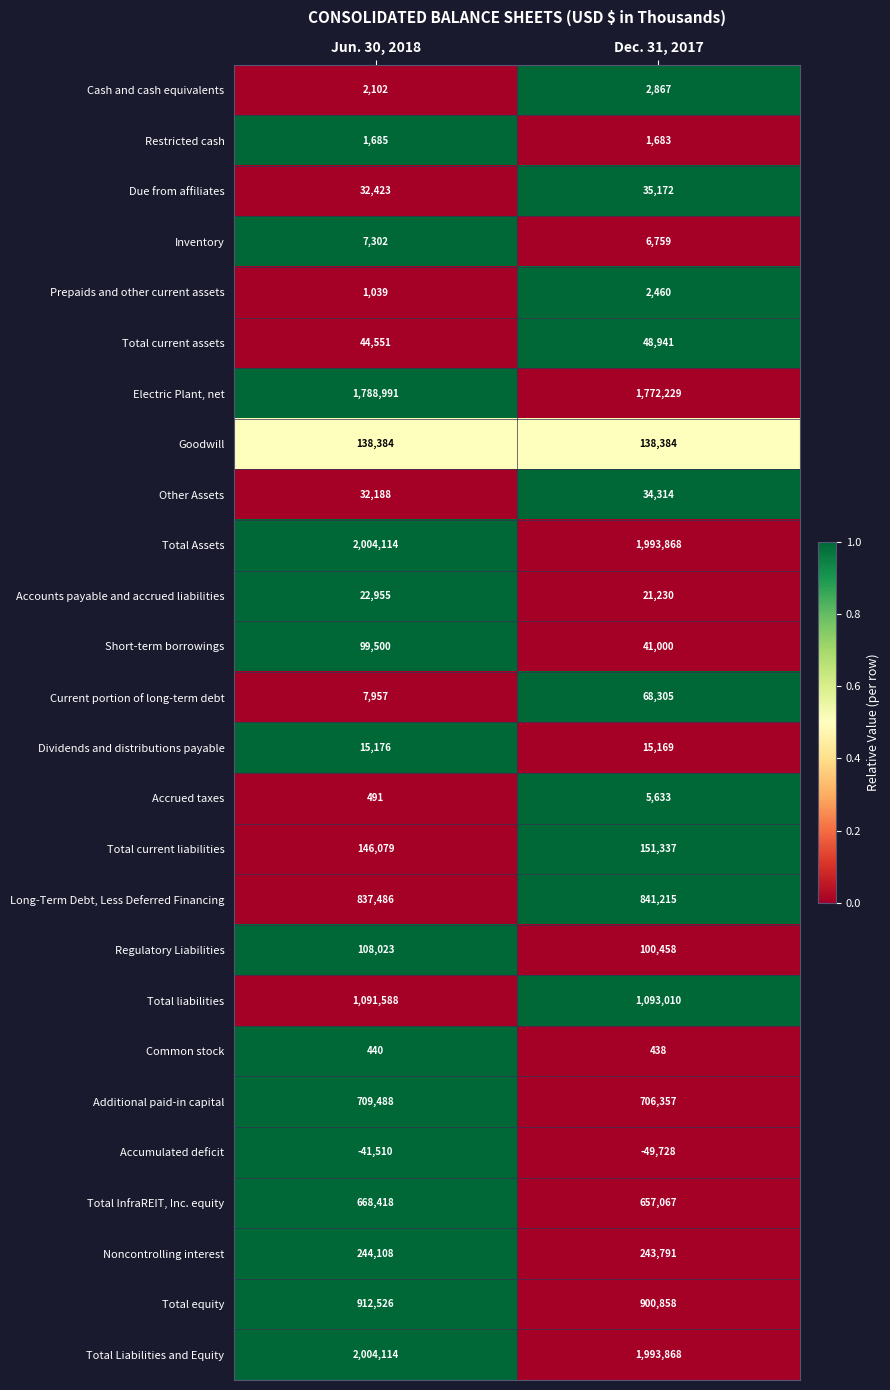

What is the average value of the Current portion of long-term debt series?

38131